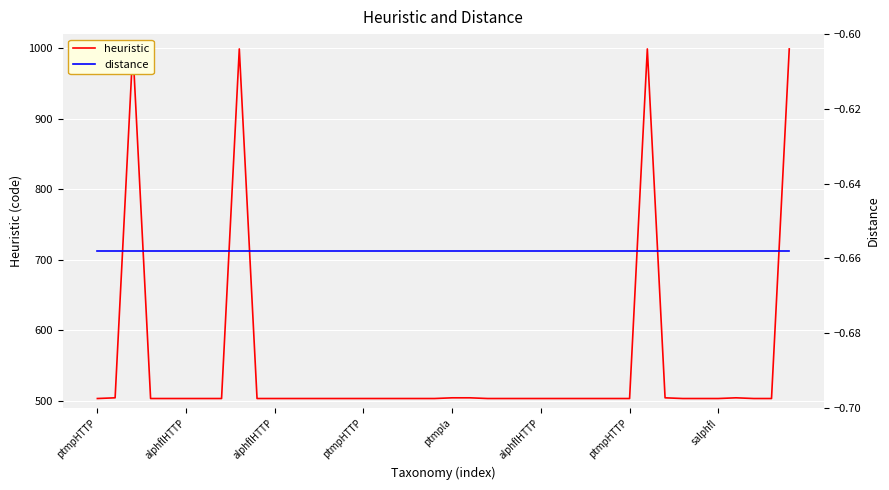

Reading left to right, list all the values displayed in this chart.

heuristic: 503.0	504.0	999.0	503.0	503.0	503.0	503.0	503.0	999.0	503.0	503.0	503.0	503.0	503.0	503.0	503.0	503.0	503.0	503.0	503.0	504.0	504.0	503.0	503.0	503.0	503.0	503.0	503.0	503.0	503.0	503.0	999.0	504.0	503.0	503.0	503.0	504.0	503.0	503.0	999.0
distance: -0.7	-0.7	-0.7	-0.7	-0.7	-0.7	-0.7	-0.7	-0.7	-0.7	-0.7	-0.7	-0.7	-0.7	-0.7	-0.7	-0.7	-0.7	-0.7	-0.7	-0.7	-0.7	-0.7	-0.7	-0.7	-0.7	-0.7	-0.7	-0.7	-0.7	-0.7	-0.7	-0.7	-0.7	-0.7	-0.7	-0.7	-0.7	-0.7	-0.7